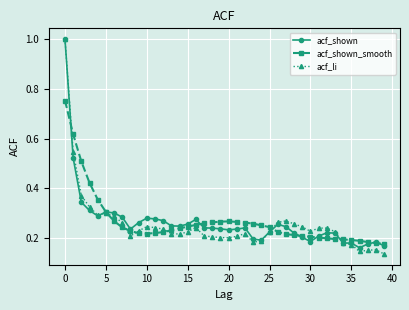

True or false: acf_shown_smooth has more than 0 interior local peaks.

True